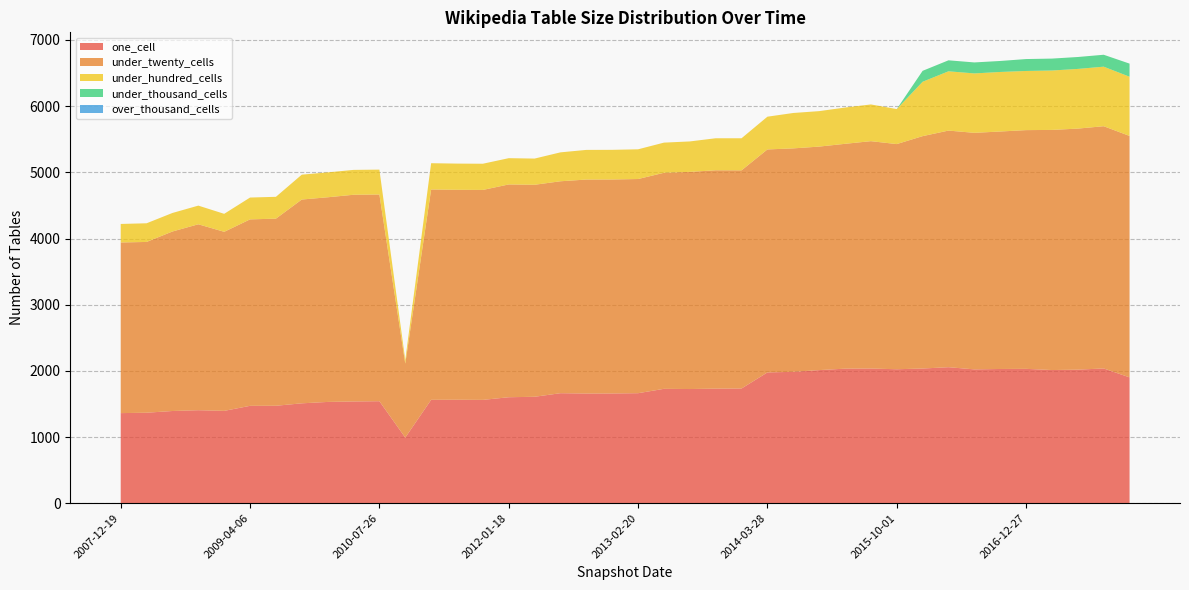

Reading left to right, extract all data points from this chart.

one_cell: 1361	1367	1393	1405	1395	1471	1472	1509	1530	1537	1541	991	1562	1563	1561	1601	1608	1662	1657	1658	1662	1728	1725	1731	1733	1976	1985	2011	2033	2035	2024	2035	2055	2022	2028	2030	2012	2018	2036	1901
under_twenty_cells: 2579	2581	2713	2810	2706	2818	2828	3080	3093	3124	3124	1118	3179	3173	3173	3216	3204	3203	3234	3234	3237	3265	3282	3300	3297	3370	3377	3378	3398	3436	3403	3512	3576	3575	3589	3608	3629	3643	3661	3649
under_hundred_cells: 280	282	280	282	272	330	330	376	376	376	376	55	397	396	396	397	396	437	448	448	449	456	460	484	485	495	535	536	548	555	529	822	896	898	900	894	898	902	900	895
under_thousand_cells: 0	0	0	0	0	0	0	0	0	0	0	0	0	0	0	0	0	0	0	0	0	0	0	0	0	0	0	0	0	0	0	165	166	166	166	180	180	180	180	198
over_thousand_cells: 0	0	0	0	0	0	0	0	0	0	0	0	0	0	0	0	0	0	0	0	0	0	0	0	0	0	0	0	0	0	0	0	0	0	0	0	0	0	0	0